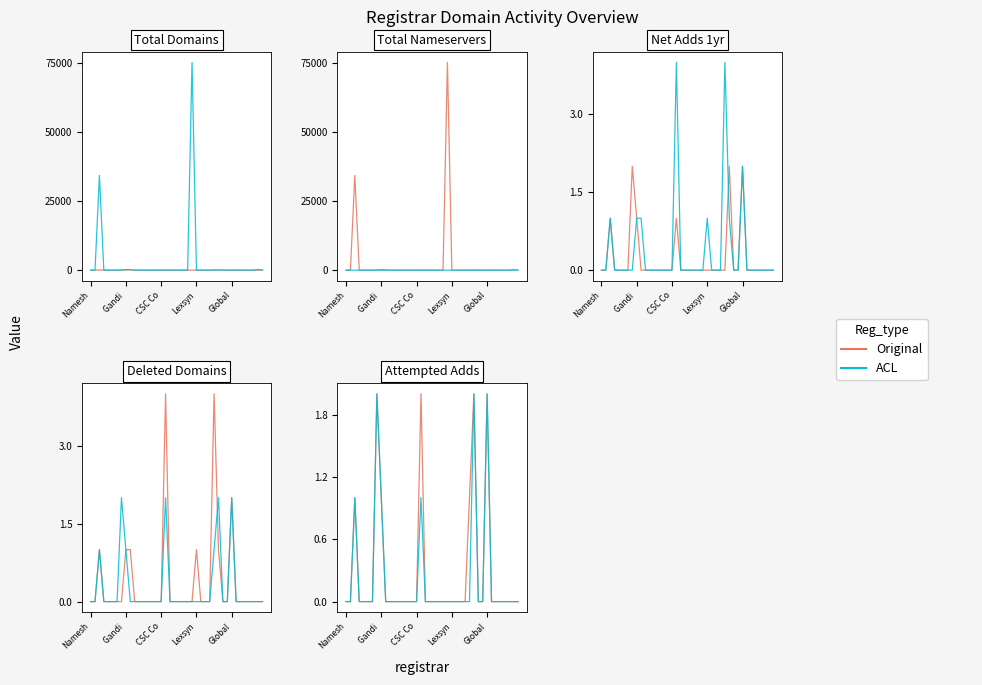

How many lines are shown in the chart?

2